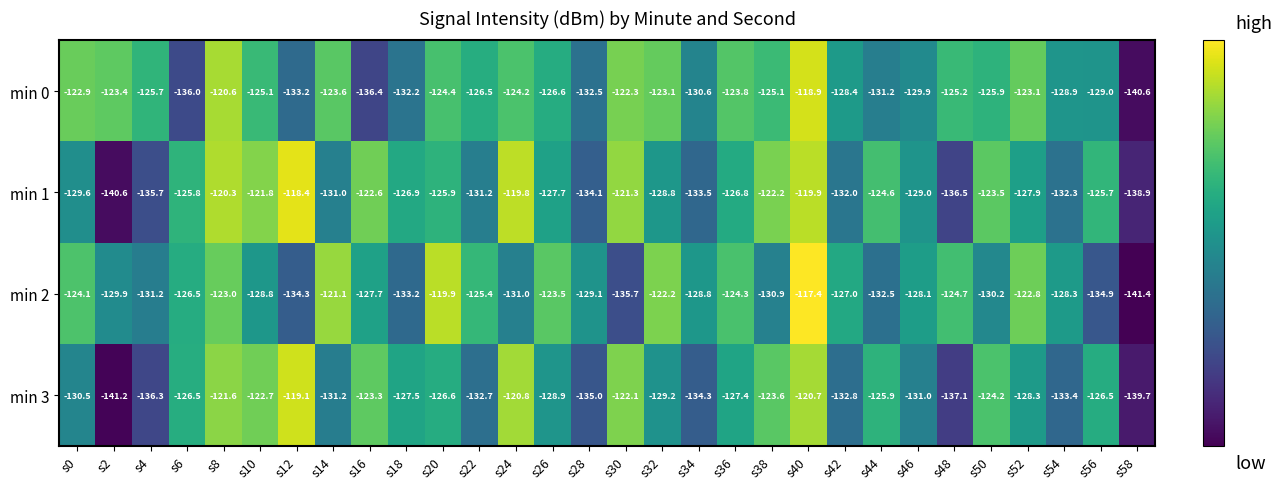

What is the maximum value shown in the chart?

-117.4